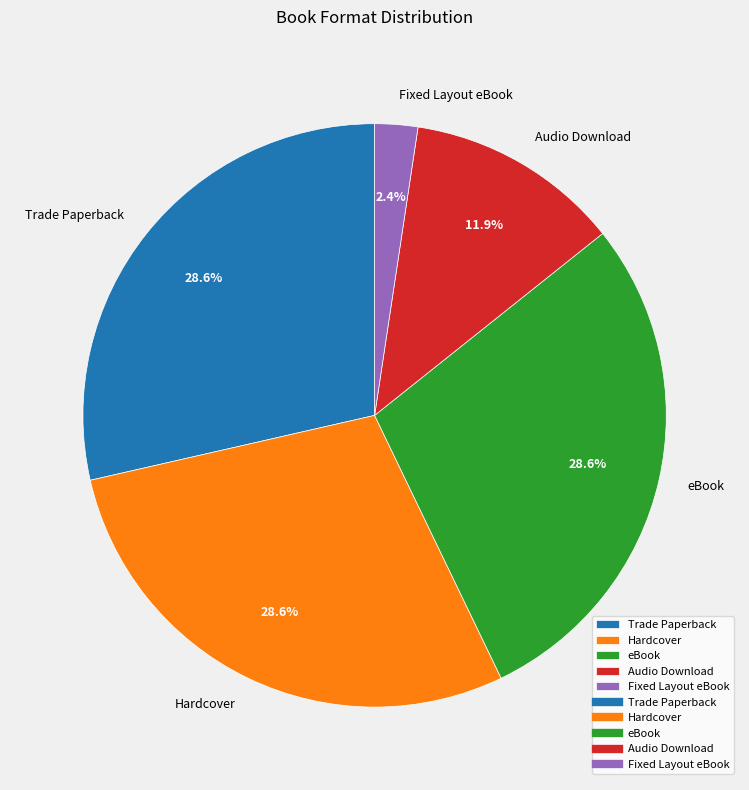

To the nearest percent, what percentage of the pie is Fixed Layout eBook?

2%